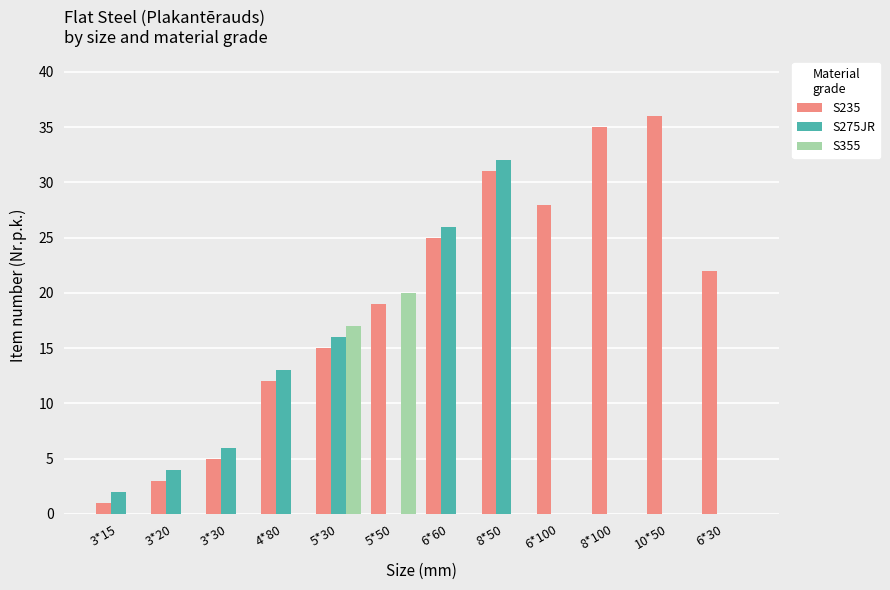

How many data points does each series have?

12